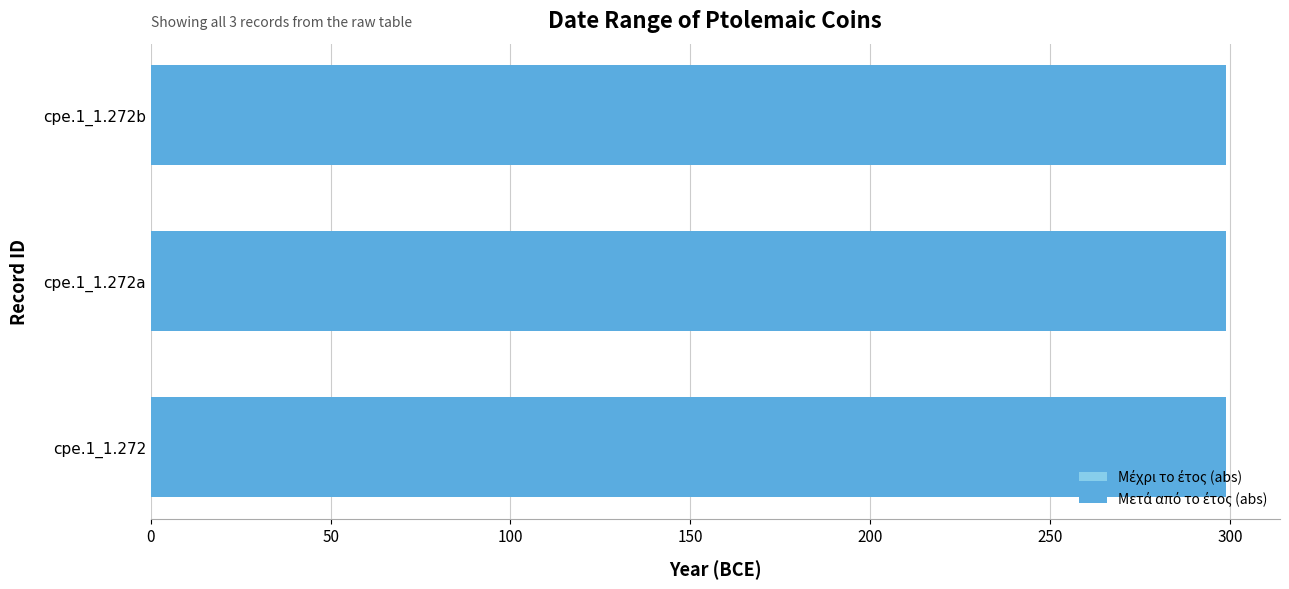

What are all the series names shown in the legend?

Μετά από το έτος, Μέχρι το έτος